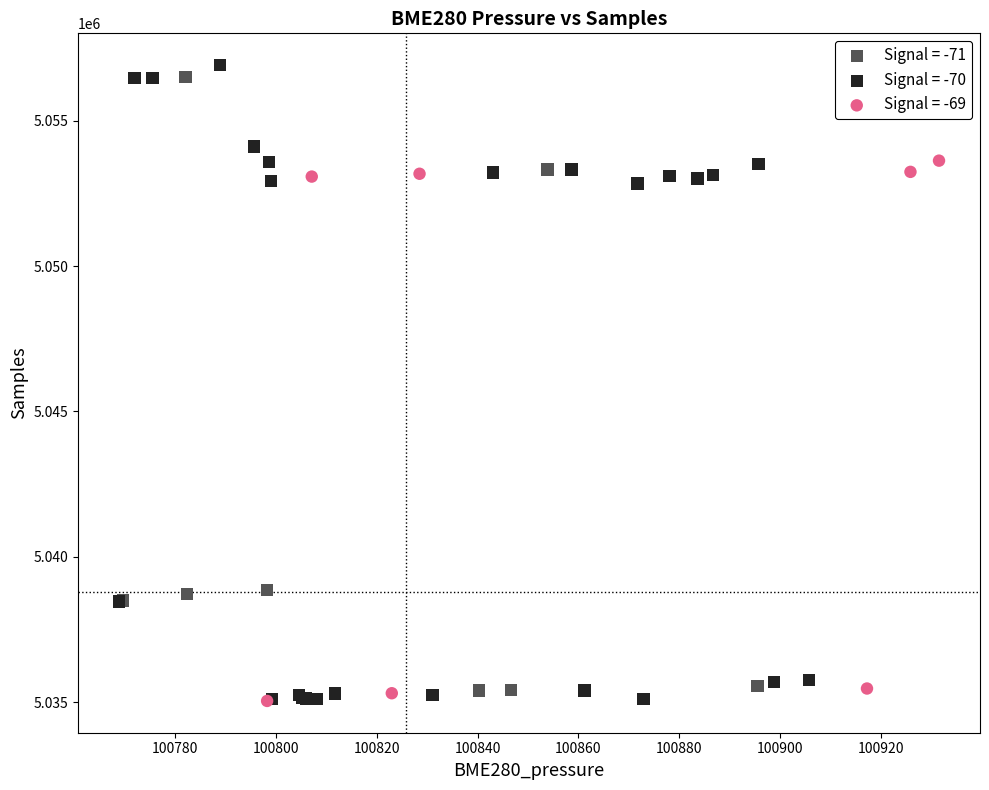

Which series has the largest Y range (max minus min)?

Signal = -70